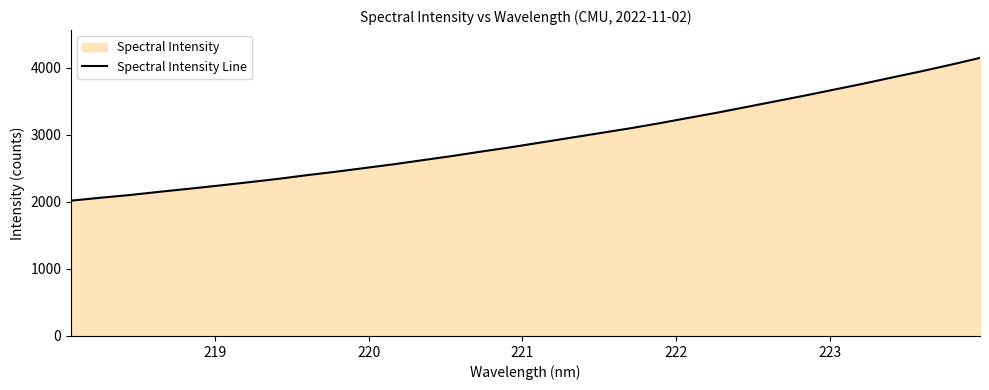

What is the difference between the maximum and minimum values?

2128.1